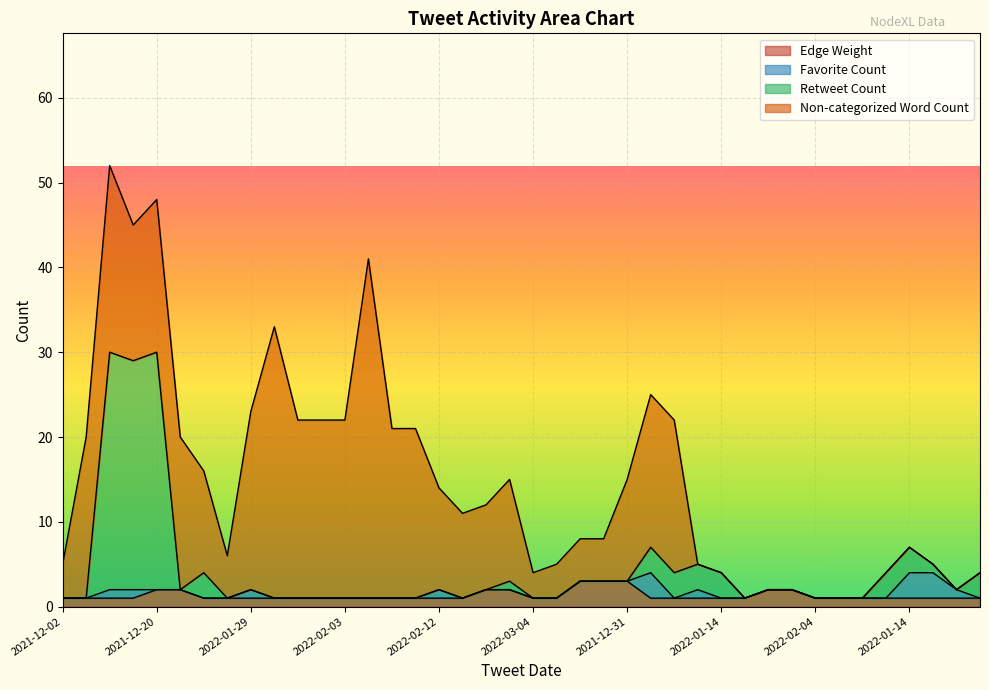

True or false: Retweet Count has a value of 0 at 2022-02-03.

False